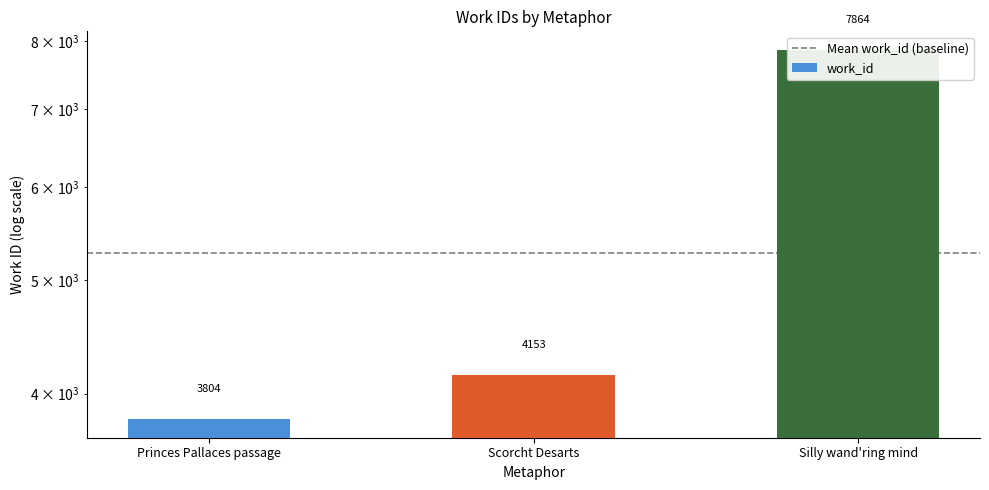

At which category does the chart reach its peak across all series?

Silly wand'ring mind